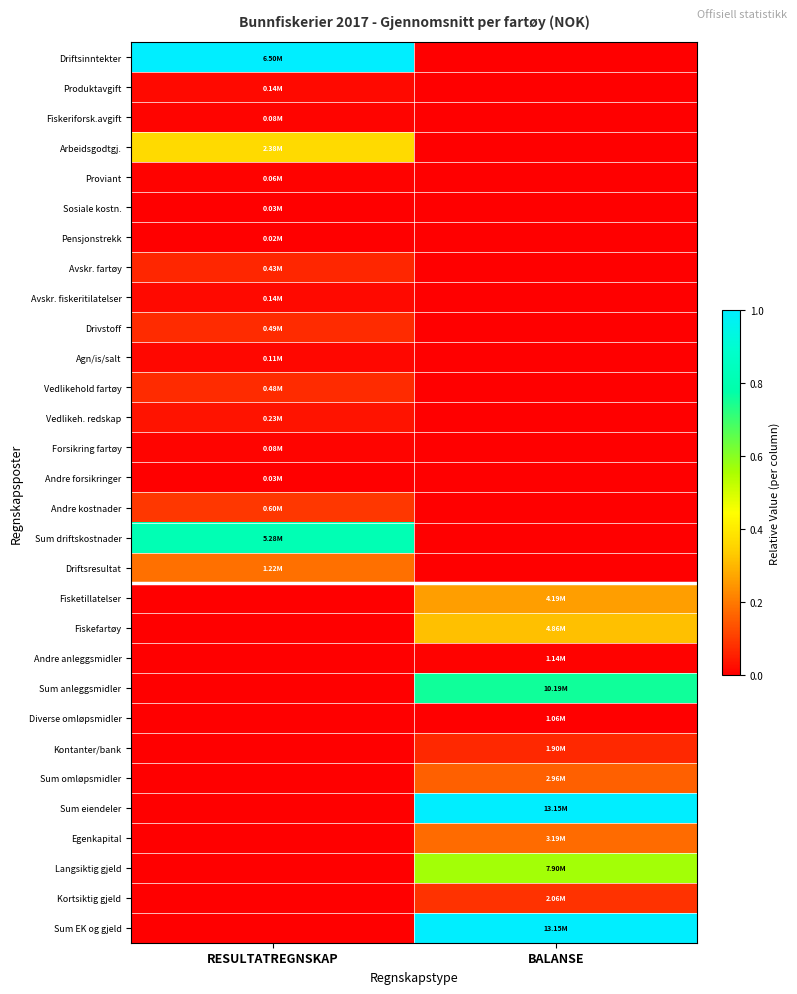

Reading left to right, extract all data points from this chart.

Driftsinntekter: RESULTATREGNSKAP=1.0	BALANSE=0.0
Produktavgift: RESULTATREGNSKAP=0.0	BALANSE=0.0
Fiskeriforsk.avgift: RESULTATREGNSKAP=0.0	BALANSE=0.0
Arbeidsgodtgj.: RESULTATREGNSKAP=0.4	BALANSE=0.0
Proviant: RESULTATREGNSKAP=0.0	BALANSE=0.0
Sosiale kostn.: RESULTATREGNSKAP=0.0	BALANSE=0.0
Pensjonstrekk: RESULTATREGNSKAP=0.0	BALANSE=0.0
Avskr. fartøy: RESULTATREGNSKAP=0.1	BALANSE=0.0
Avskr. fiskeritilatelser: RESULTATREGNSKAP=0.0	BALANSE=0.0
Drivstoff: RESULTATREGNSKAP=0.1	BALANSE=0.0
Agn/is/salt: RESULTATREGNSKAP=0.0	BALANSE=0.0
Vedlikehold fartøy: RESULTATREGNSKAP=0.1	BALANSE=0.0
Vedlikeh. redskap: RESULTATREGNSKAP=0.0	BALANSE=0.0
Forsikring fartøy: RESULTATREGNSKAP=0.0	BALANSE=0.0
Andre forsikringer: RESULTATREGNSKAP=0.0	BALANSE=0.0
Andre kostnader: RESULTATREGNSKAP=0.1	BALANSE=0.0
Sum driftskostnader: RESULTATREGNSKAP=0.8	BALANSE=0.0
Driftsresultat: RESULTATREGNSKAP=0.2	BALANSE=0.0
Fisketillatelser: RESULTATREGNSKAP=0.0	BALANSE=0.3
Fiskefartøy: RESULTATREGNSKAP=0.0	BALANSE=0.3
Andre anleggsmidler: RESULTATREGNSKAP=0.0	BALANSE=0.0
Sum anleggsmidler: RESULTATREGNSKAP=0.0	BALANSE=0.8
Diverse omløpsmidler: RESULTATREGNSKAP=0.0	BALANSE=0.0
Kontanter/bank: RESULTATREGNSKAP=0.0	BALANSE=0.1
Sum omløpsmidler: RESULTATREGNSKAP=0.0	BALANSE=0.2
Sum eiendeler: RESULTATREGNSKAP=0.0	BALANSE=1.0
Egenkapital: RESULTATREGNSKAP=0.0	BALANSE=0.2
Langsiktig gjeld: RESULTATREGNSKAP=0.0	BALANSE=0.6
Kortsiktig gjeld: RESULTATREGNSKAP=0.0	BALANSE=0.1
Sum EK og gjeld: RESULTATREGNSKAP=0.0	BALANSE=1.0